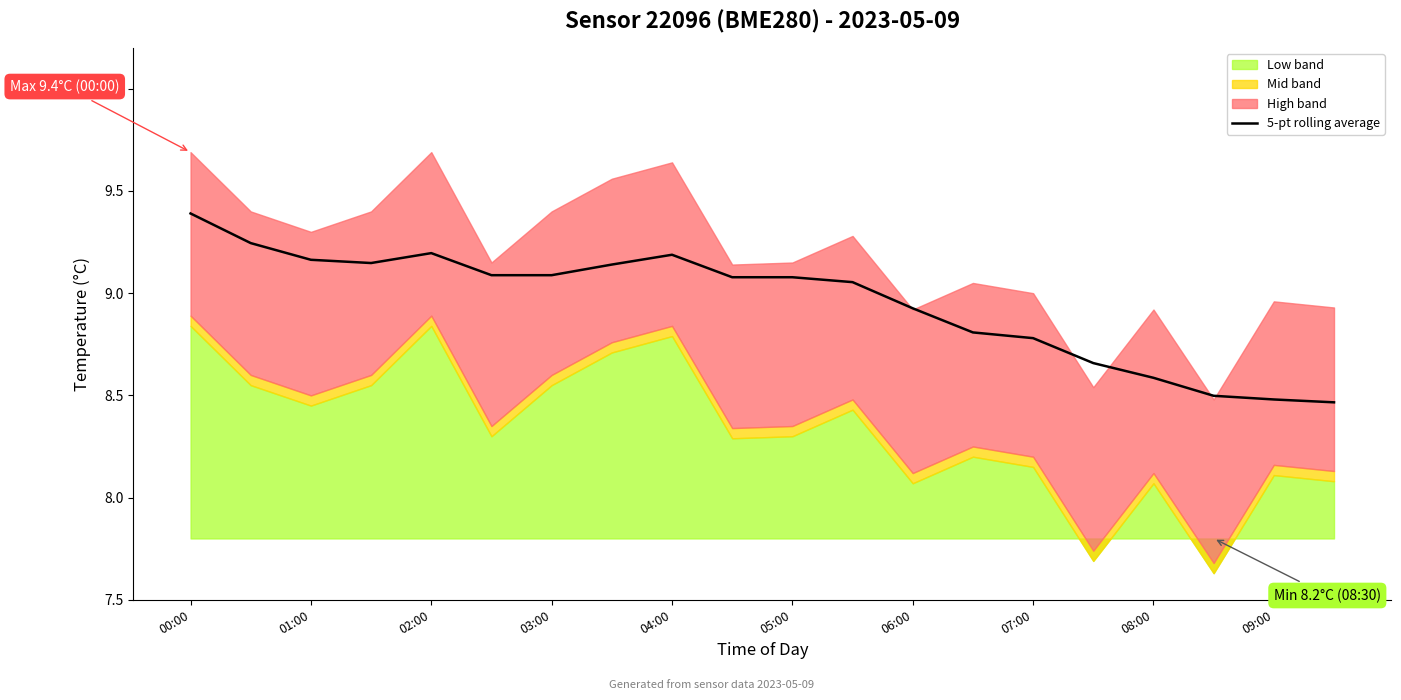

Where does the data first go above 9?

00:00